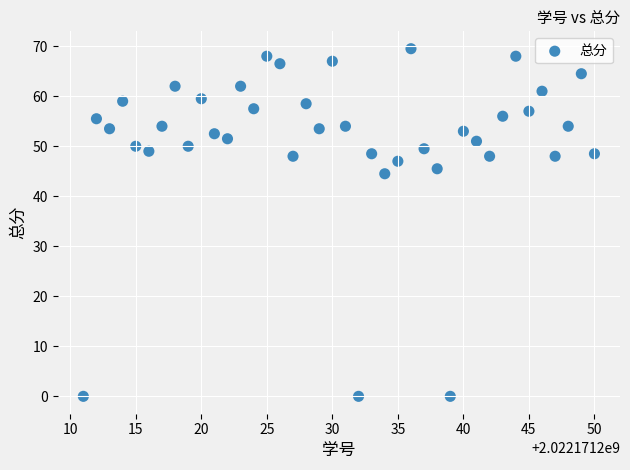

What Y value in the scatter plot is closest to 34?

44.5